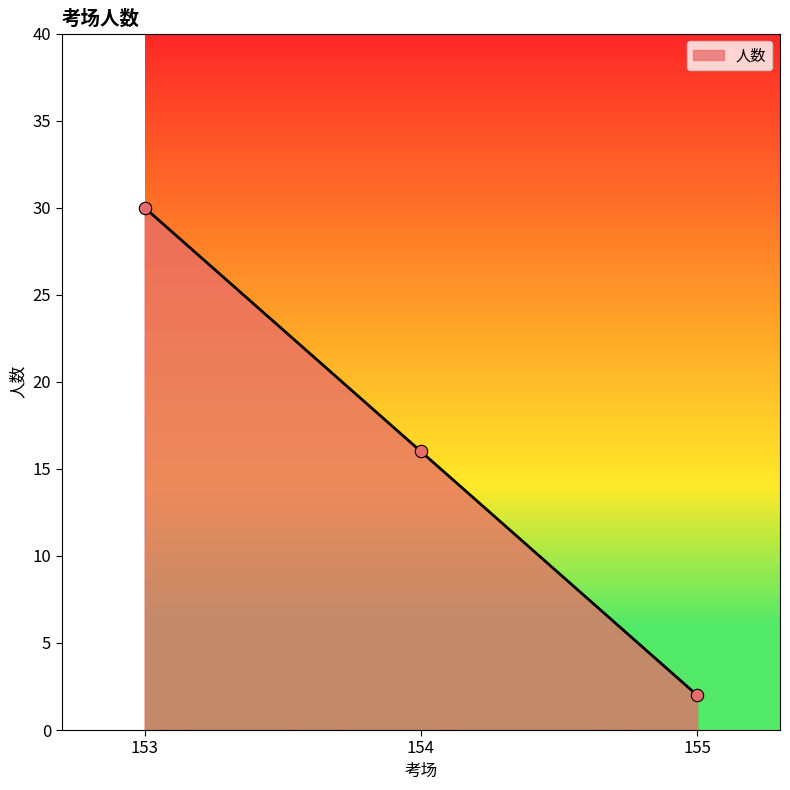

What is the change in value from 154 to 155?

-14